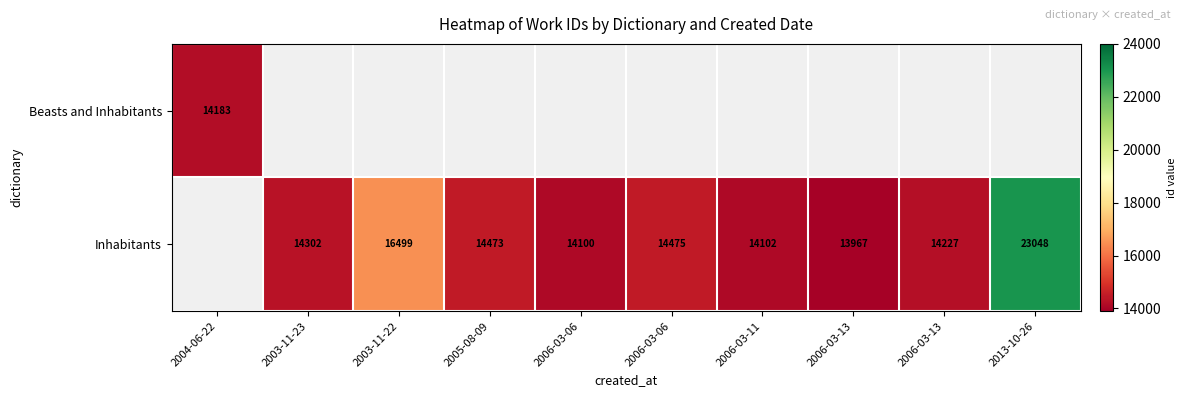

True or false: Inhabitants has a value of 13967 at 2006-03-13.

True